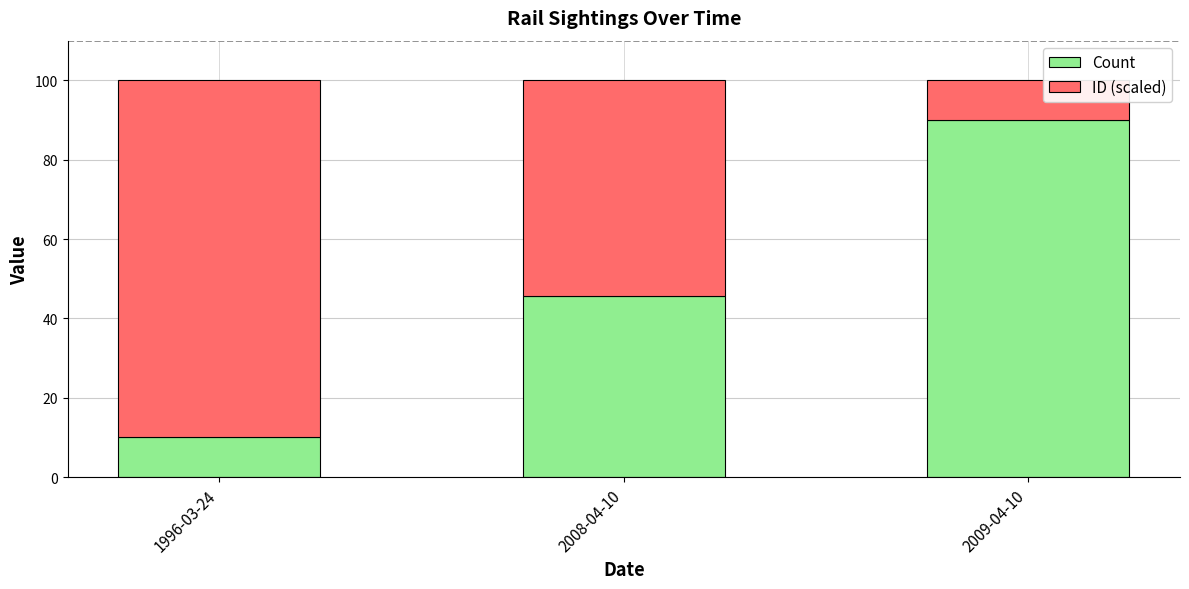

What is the total value across all series at 2008-04-10?

100.0